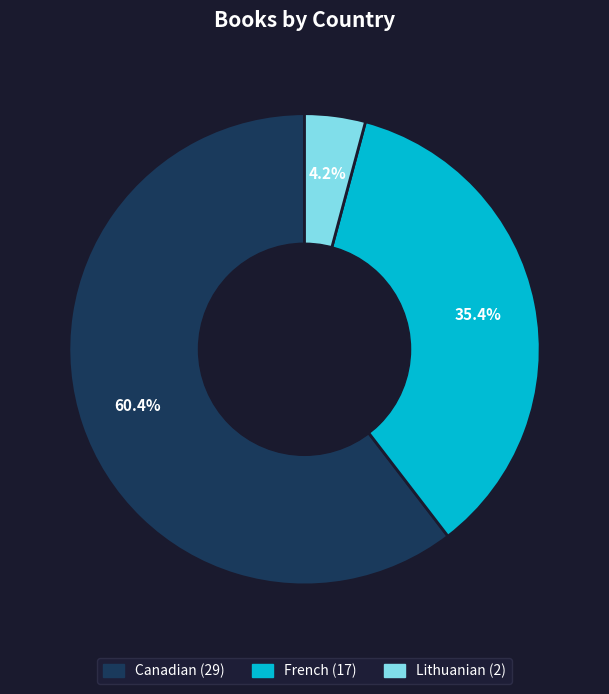

To the nearest percent, what percentage of the pie is Lithuanian?

4%